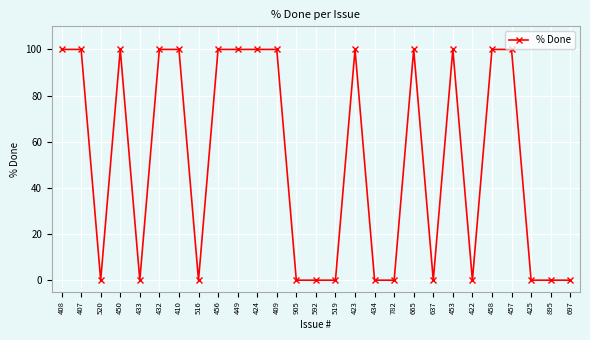

What is the sum of all values?

1400